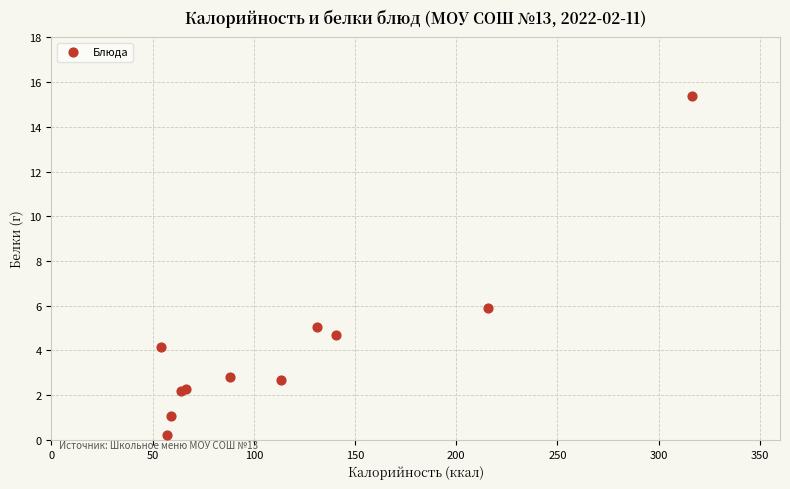

What Y value in the scatter plot is closest to 7?

5.9